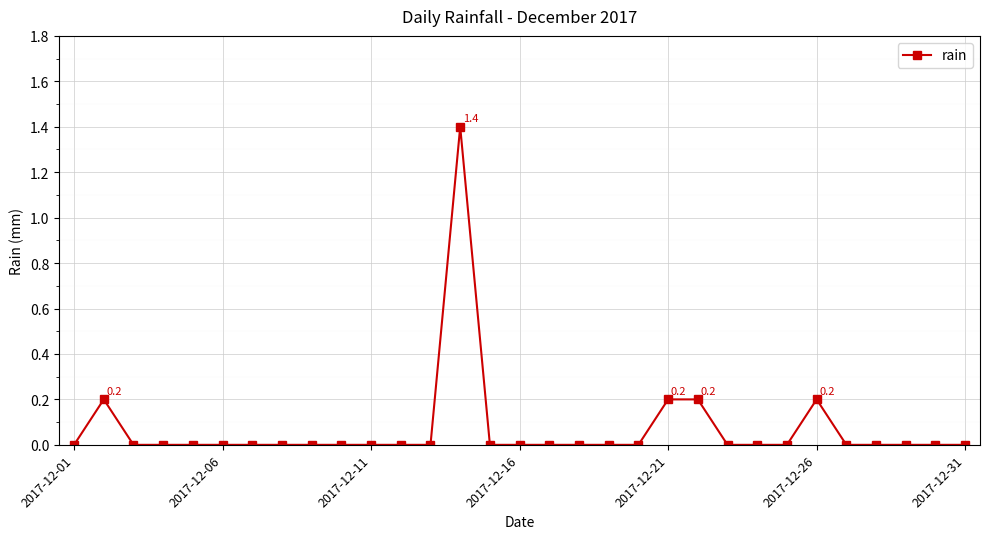

True or false: there are more than 2 points higher than both neighbors.

True